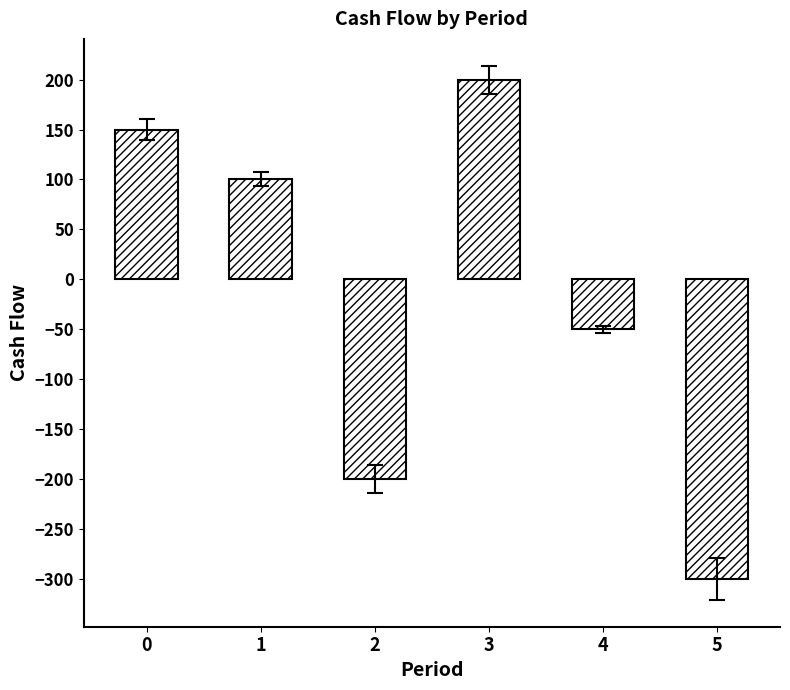

The chart shows a value of 117 at 3. True or false?

False